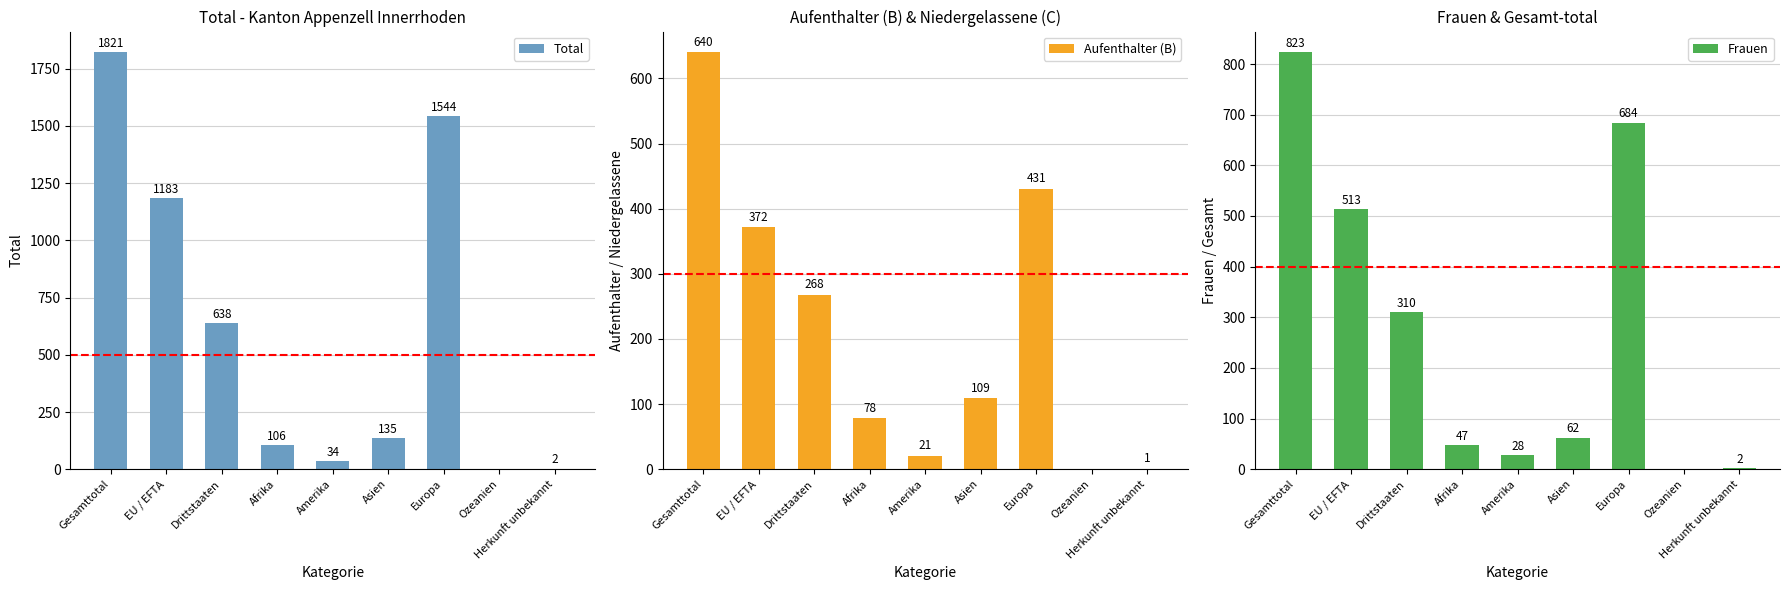

What are all the series names shown in the legend?

Total, Aufenthalter (B), Frauen